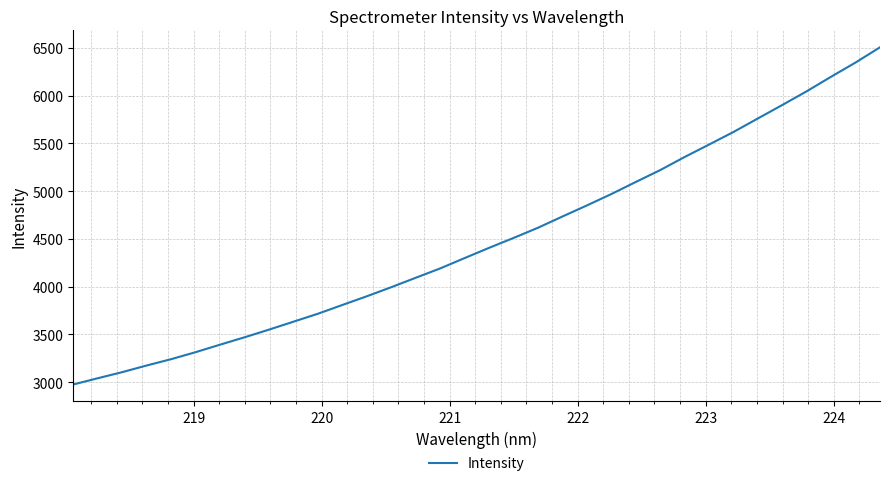

What is the greatest value displayed?

6506.1